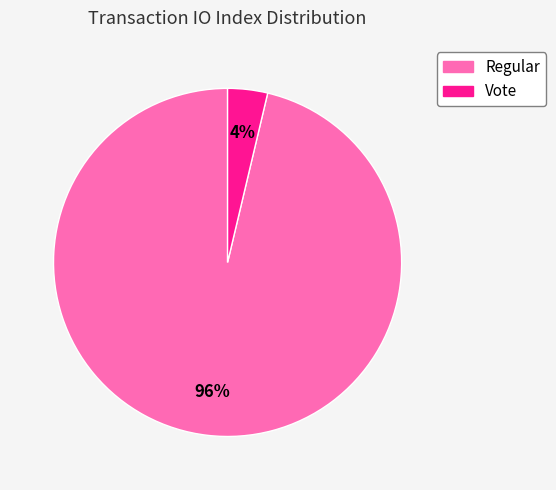

Is the sum of Vote and Regular greater than half?

Yes